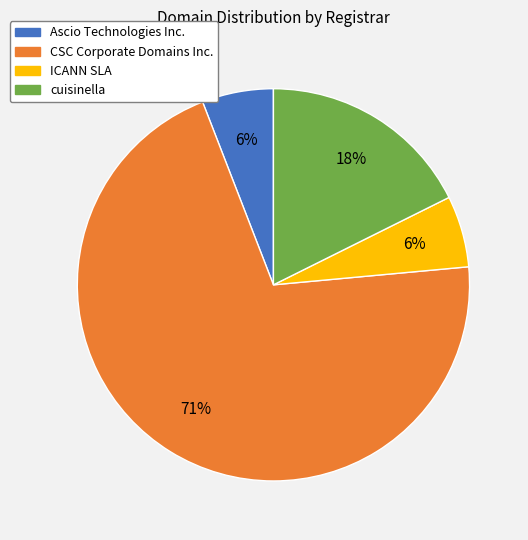

Count the number of slices in the pie.

4